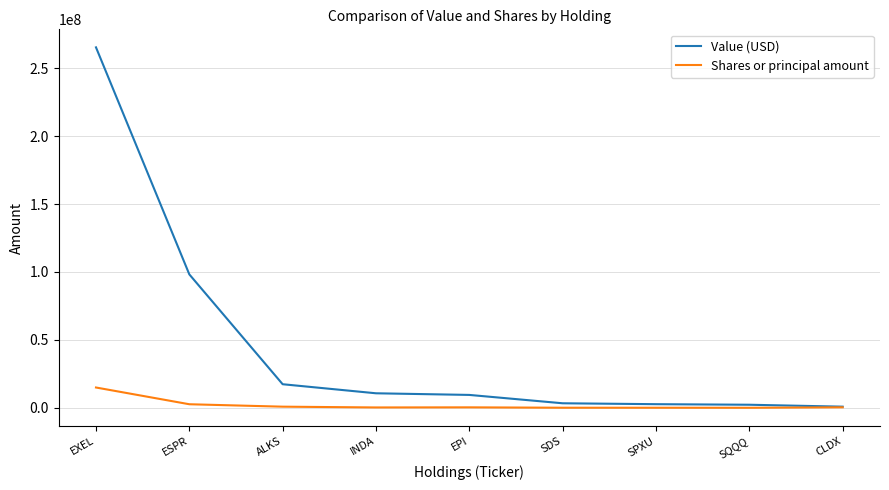

Which series has the largest total across all categories?

Value (USD)